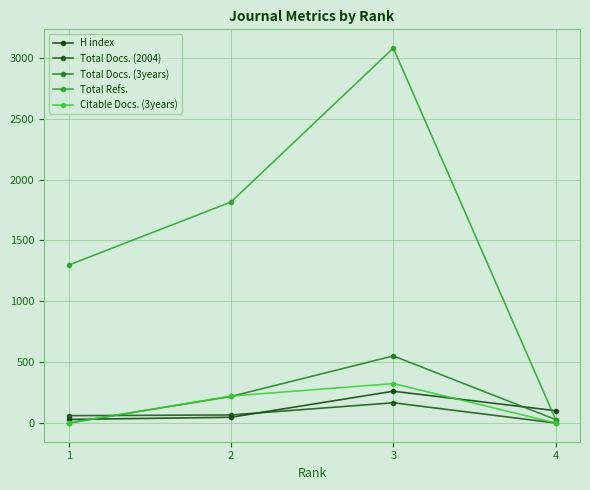

Between 2 and 4, which series saw the biggest shift?

Total Refs.